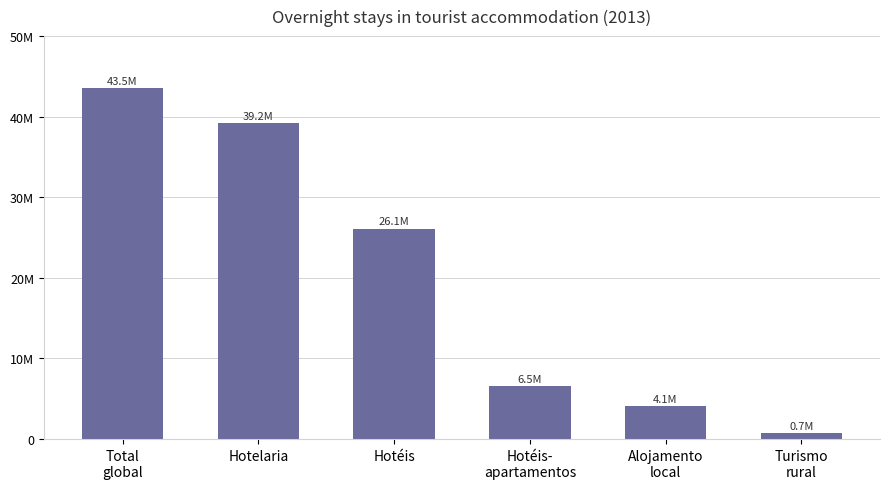

Are the bars horizontal?

No